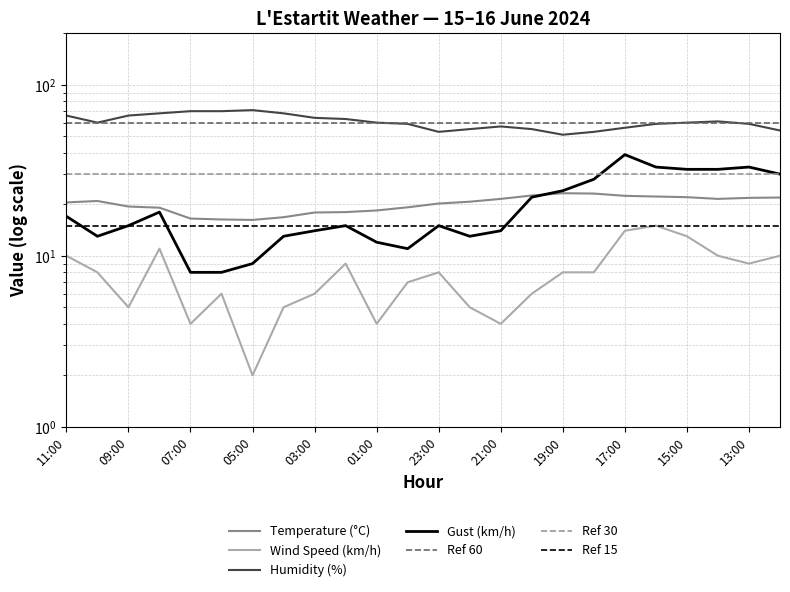

What is the label of the 20th point from the right?

07:00